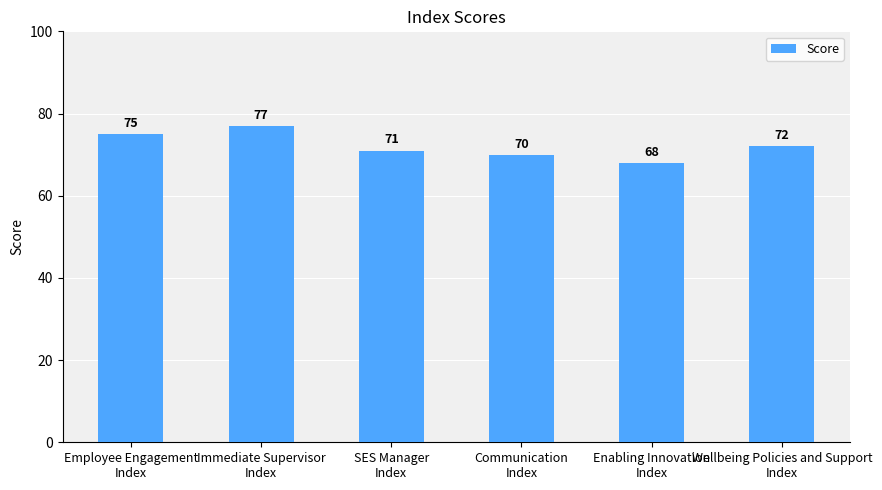

Reading left to right, transcribe all the data shown in this chart.

75	77	71	70	68	72